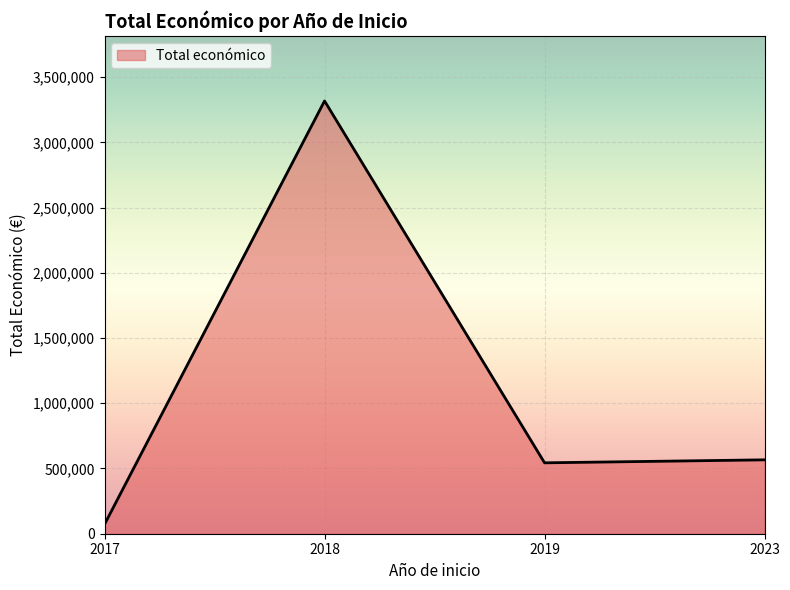

The value at 2023 is 215605. True or false?

False